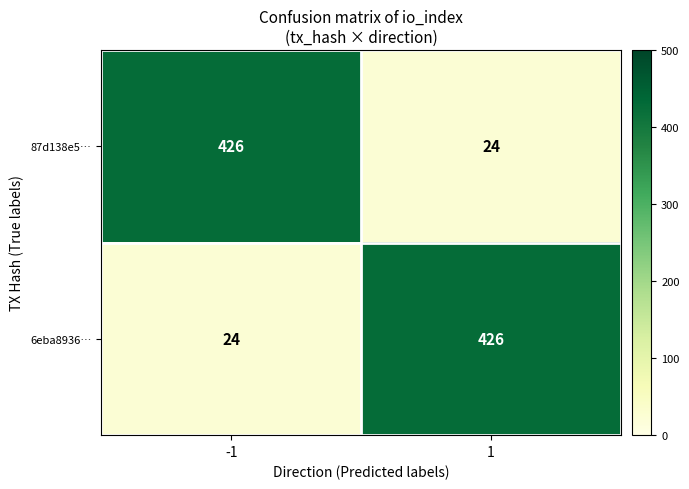

What is the sum of all 6eba8936… values?

450